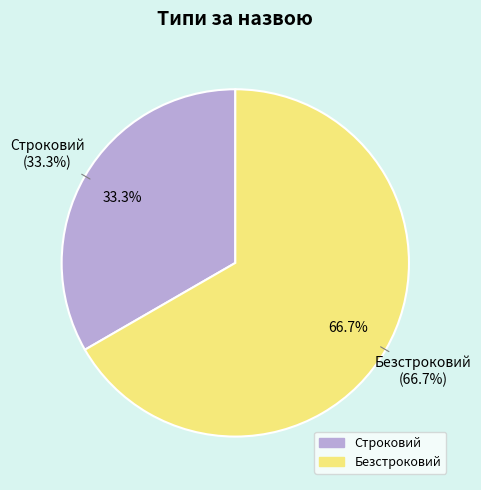

How many slices are in this pie chart?

2